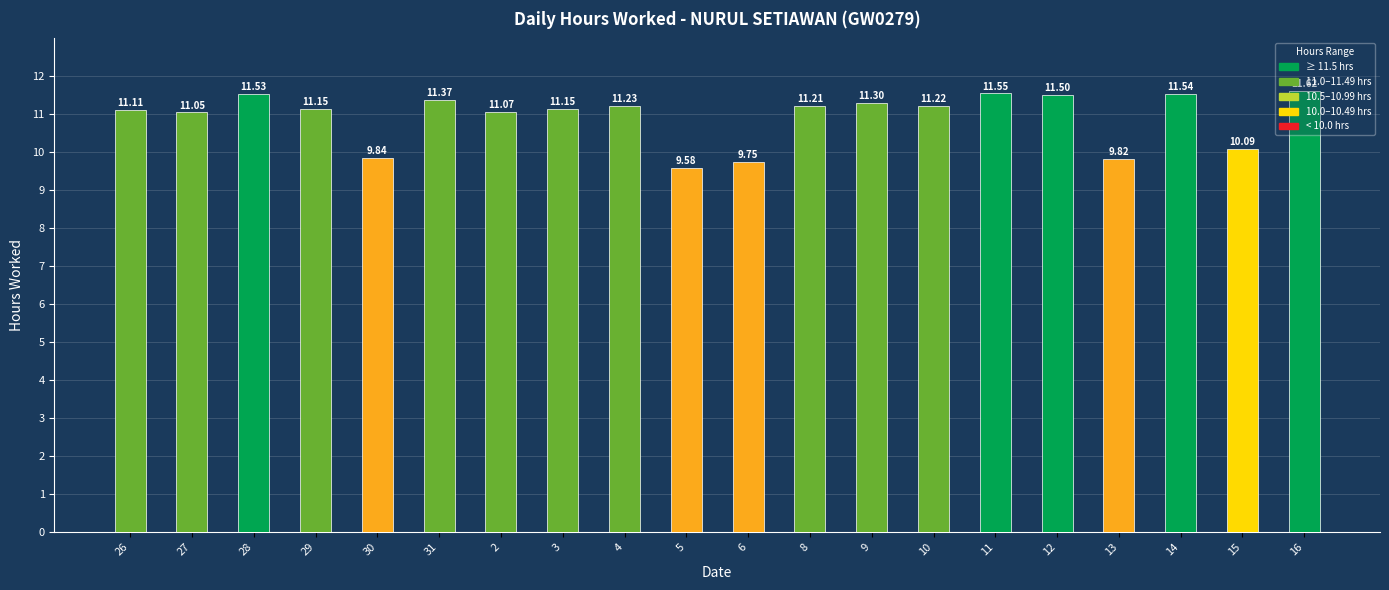

Approximately how many times larger is the value at 30 compared to 4?

0.9